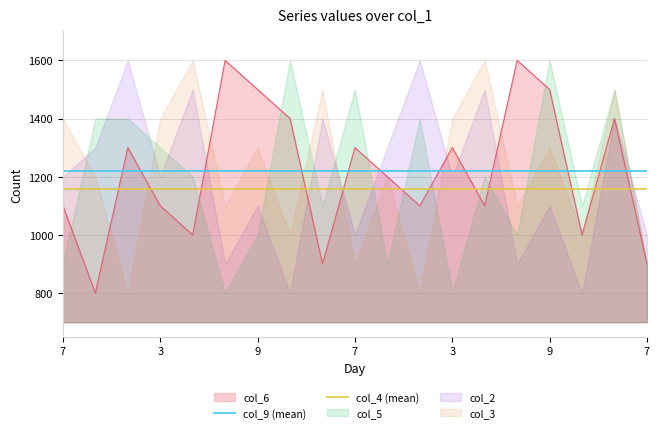

What is the value of the col_9 (mean) point at the 2nd from the left?

1221.1